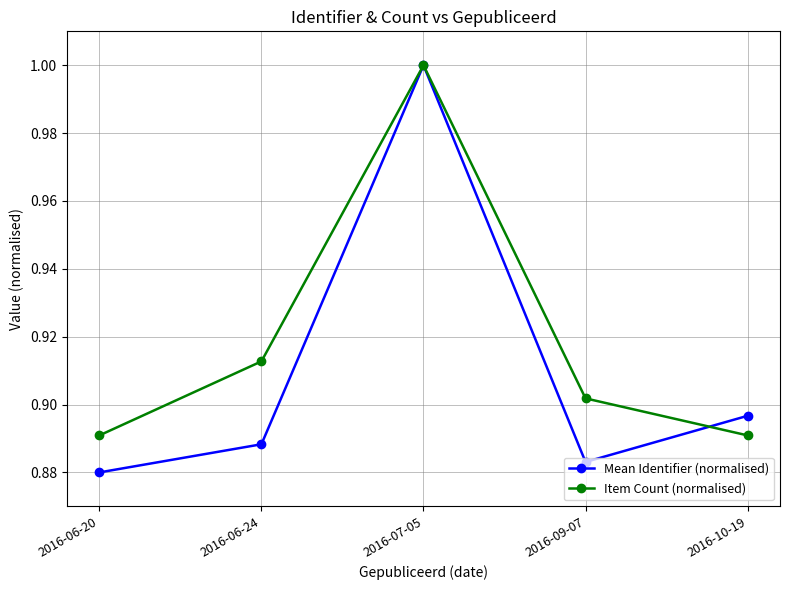

True or false: Mean Identifier (normalised) and Item Count (normalised) intersect in this chart.

True